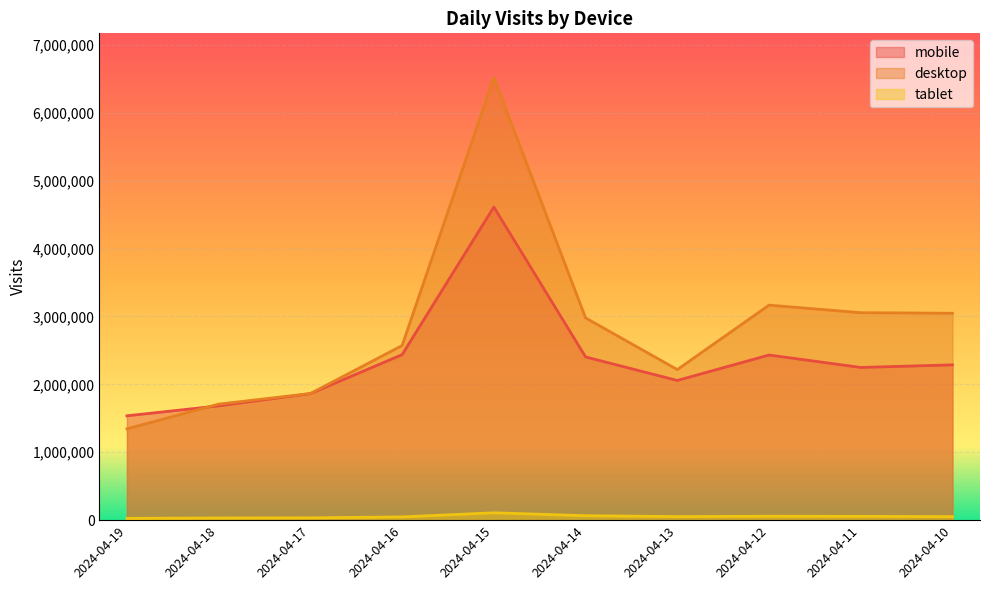

What is the minimum value shown in the chart?

26565